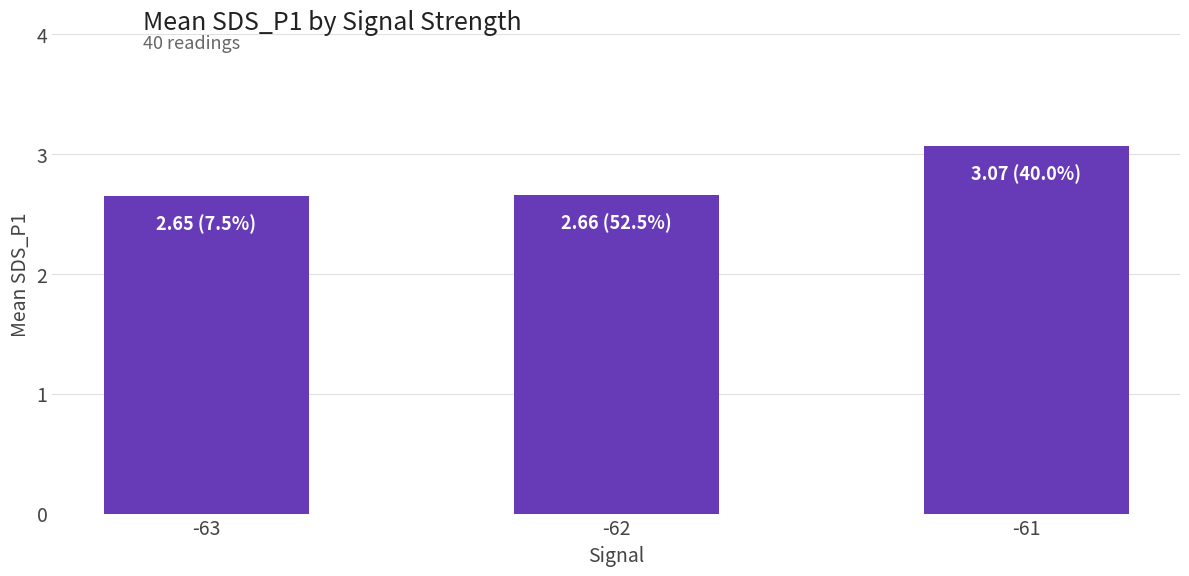

Which has a higher value, -61 or -62?

-61